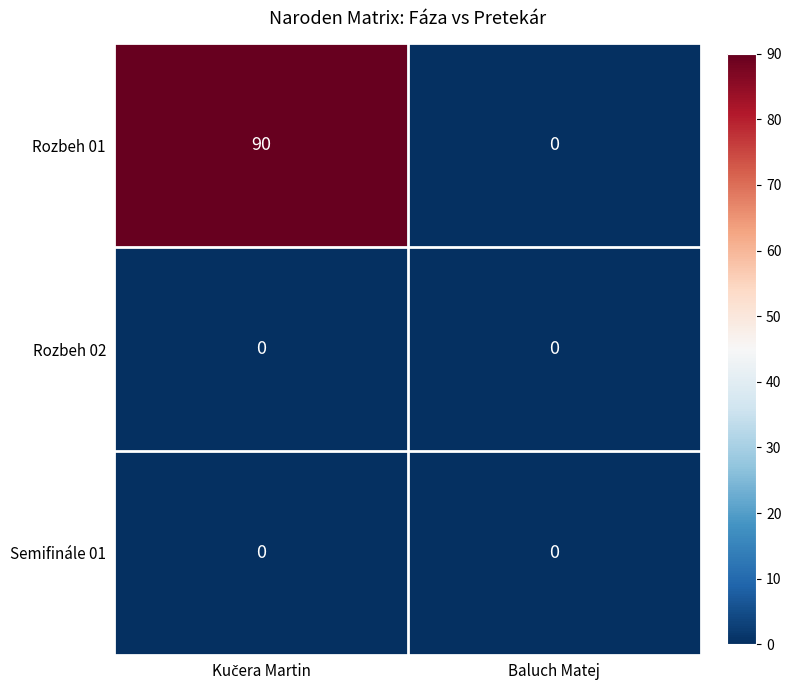

Which series has the largest total across all categories?

Rozbeh 01